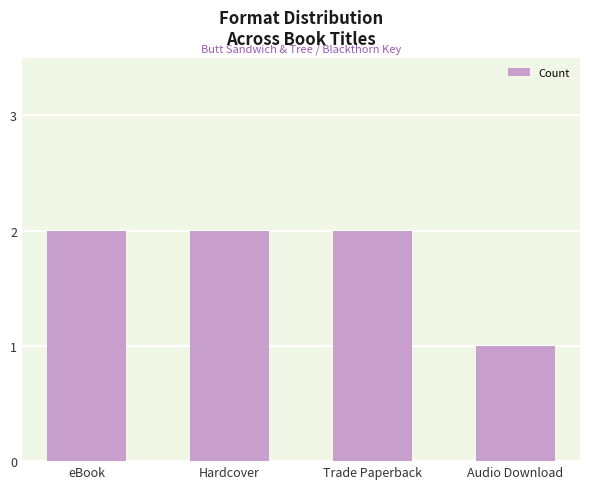

Reading left to right, list all the values displayed in this chart.

2	2	2	1